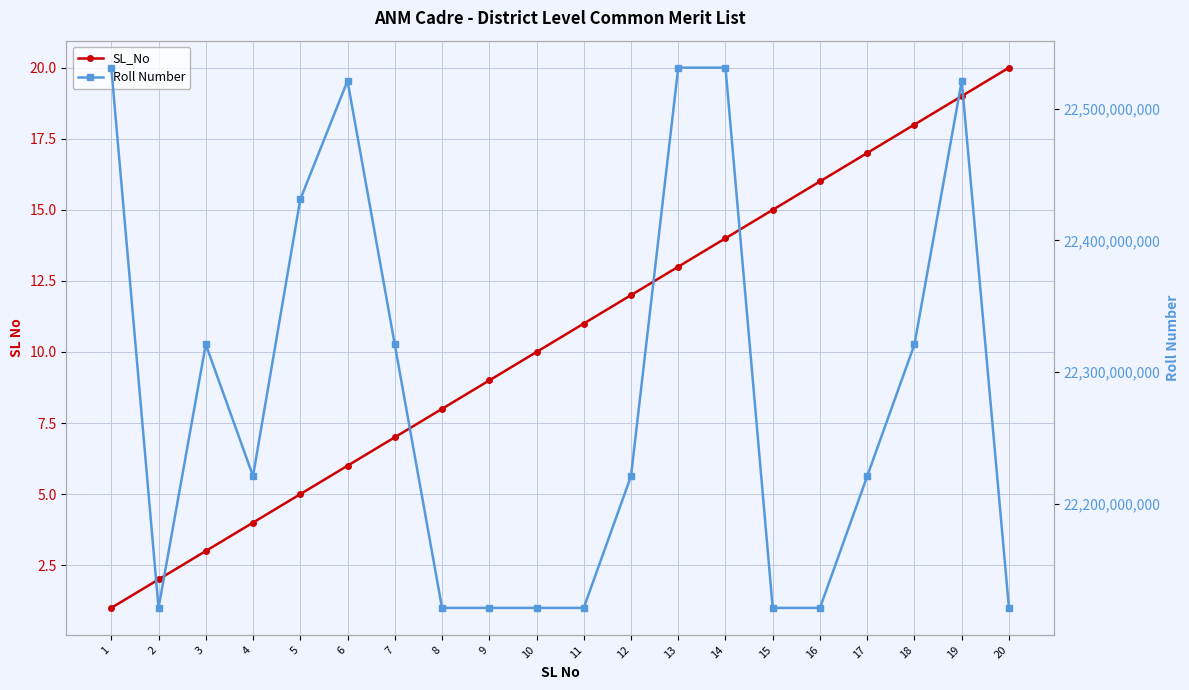

Does the chart display data point markers on the line(s)?

Yes